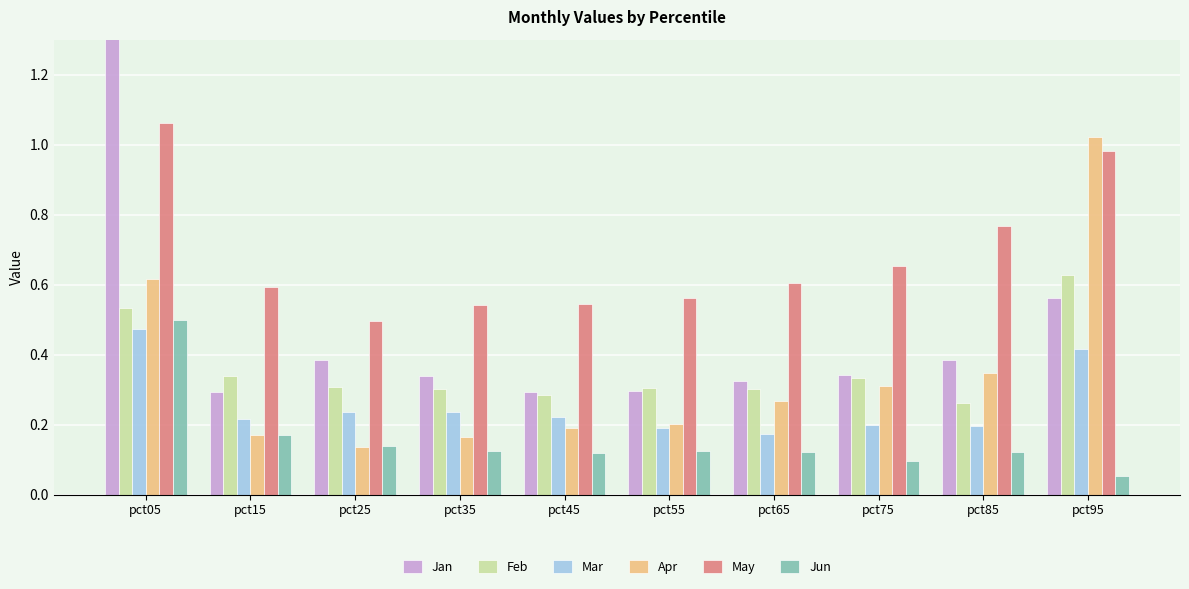

At how many categories does at least one series exceed 0?

10